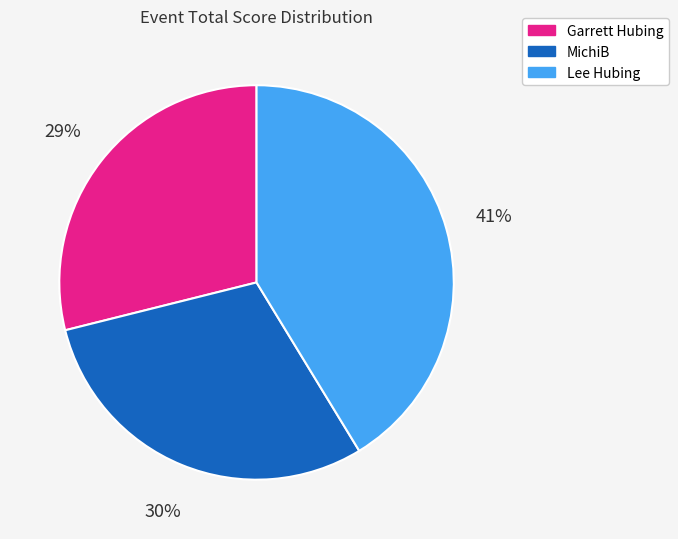

Which has a higher value, MichiB or Garrett Hubing?

MichiB